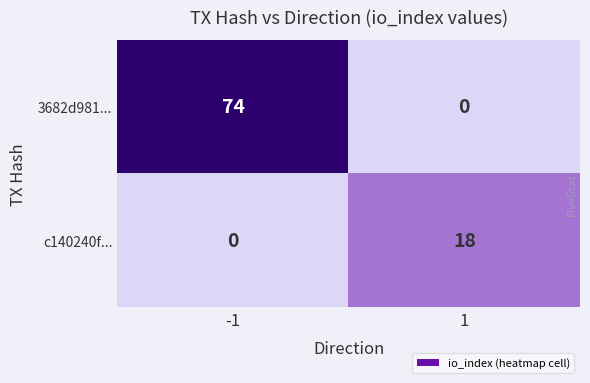

Is it true that c140240f... equals 18 at 1?

True